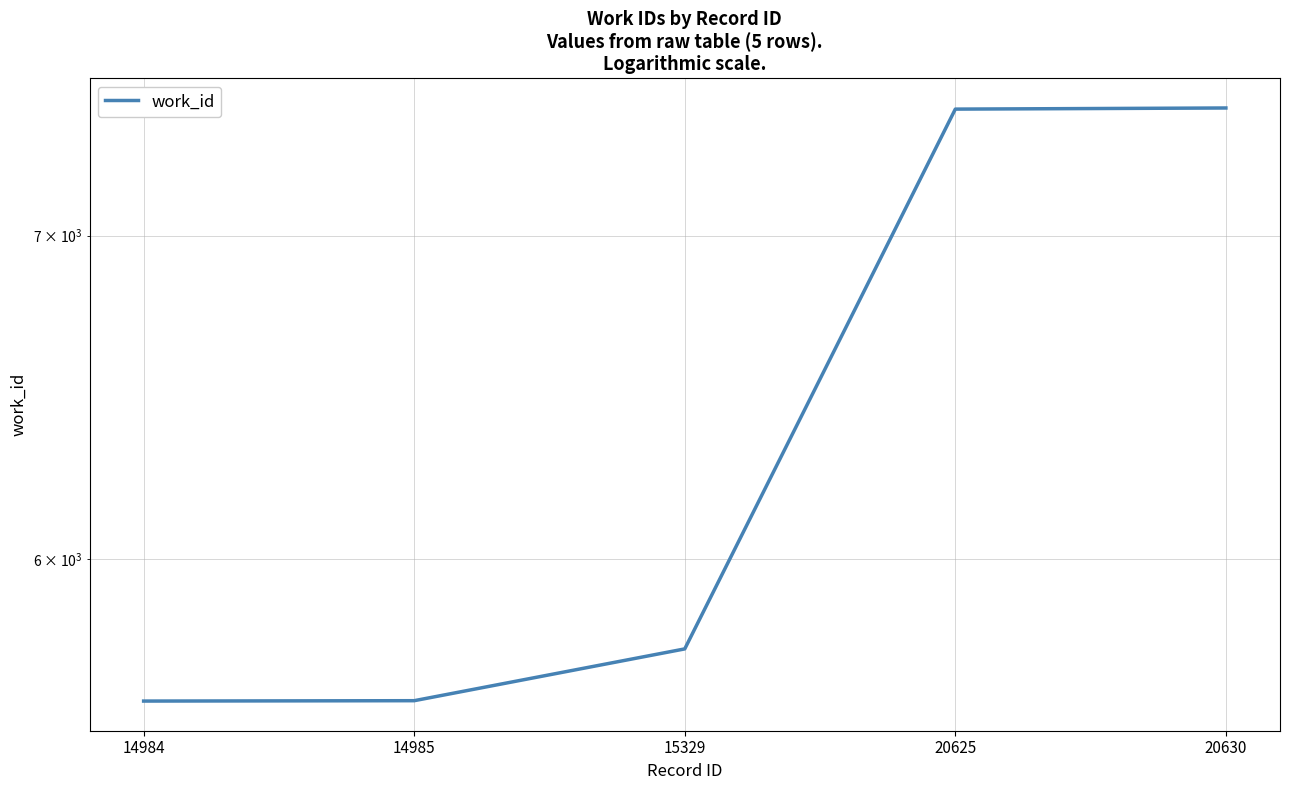

List the labels in order of value, largest first.

20630, 20625, 15329, 14985, 14984